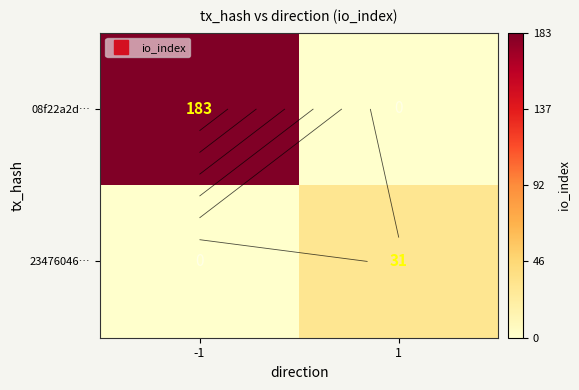

At how many categories does at least one series exceed 30?

2